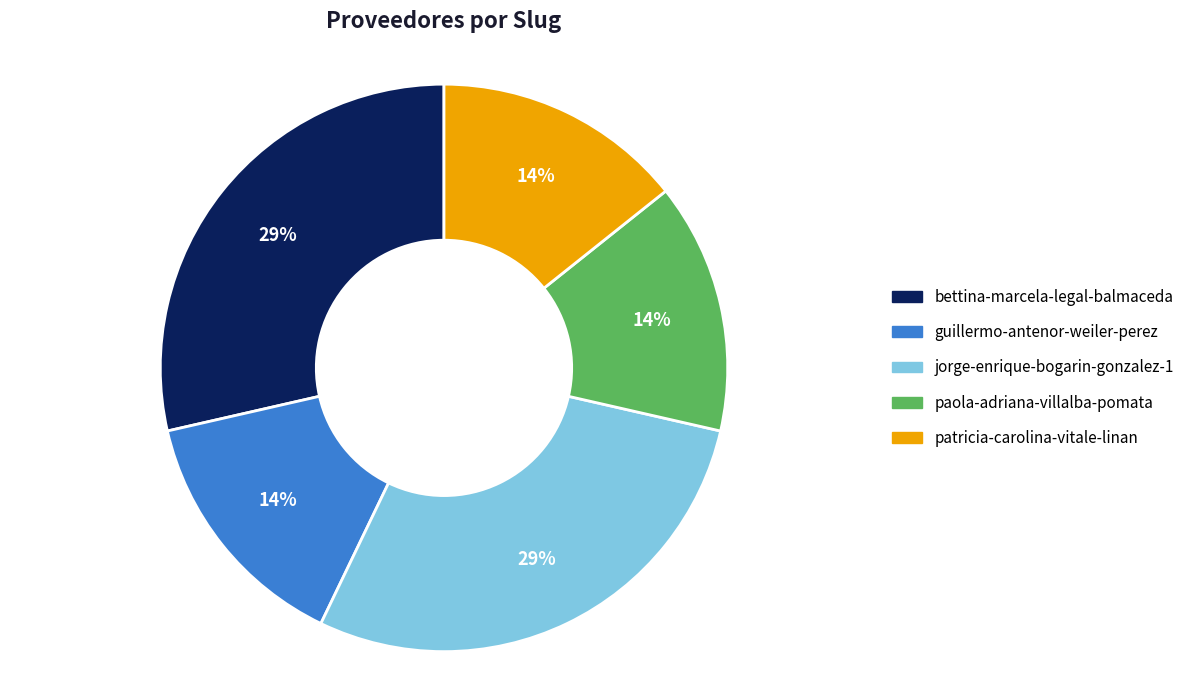

To the nearest percent, what percentage of the pie is guillermo-antenor-weiler-perez?

14%